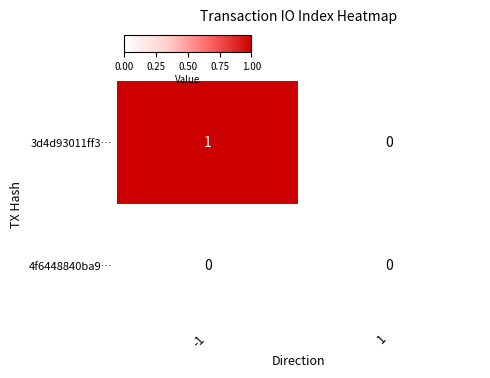

Which series has the largest total across all categories?

3d4d93011ff3…